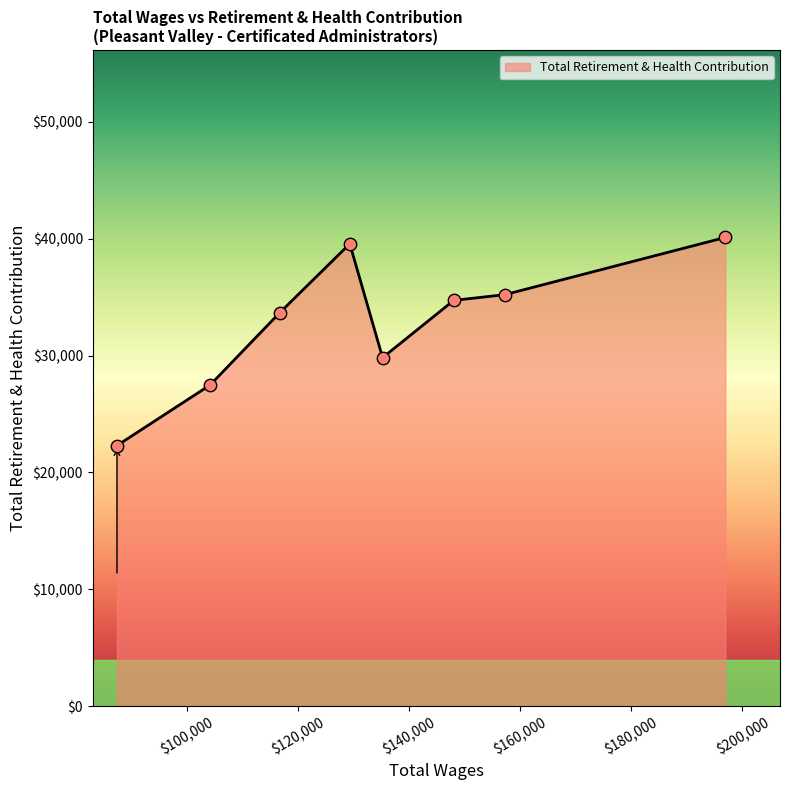

What is the difference between the second highest and second lowest values?

12087